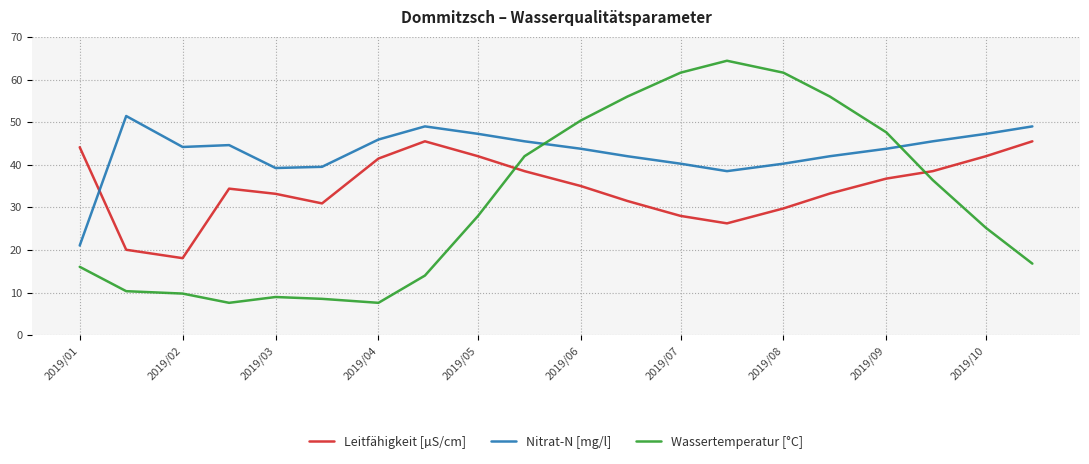

Which series has the largest total across all categories?

Nitrat-N [mg/l]